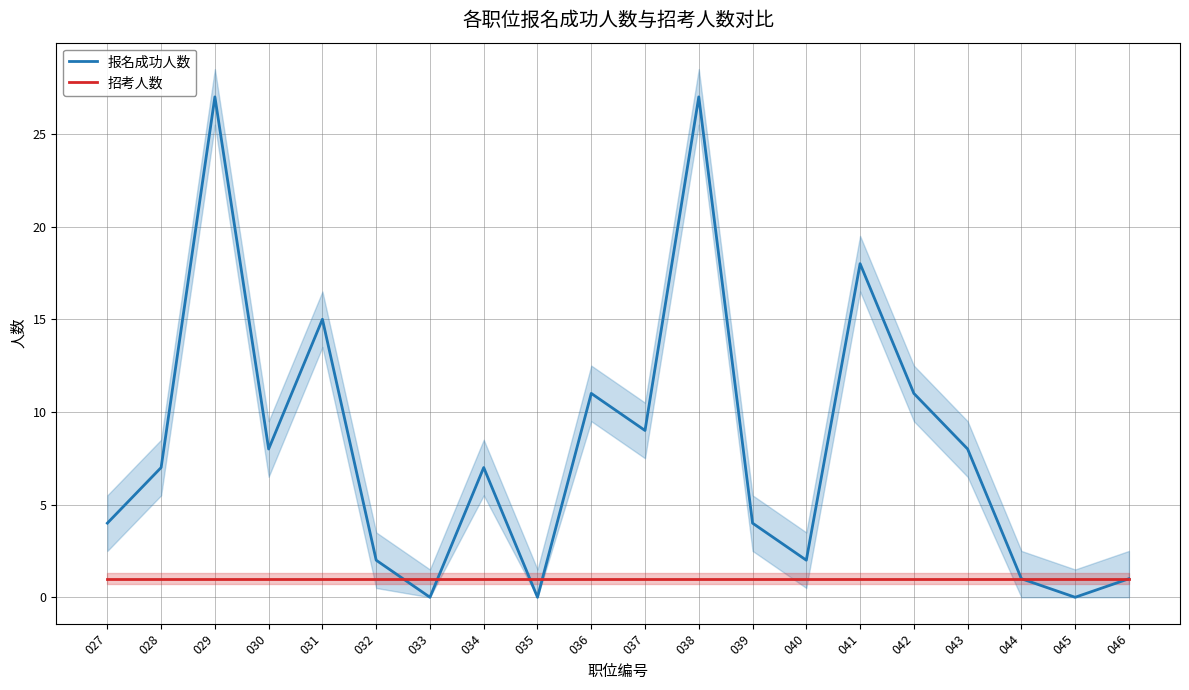

How many times do 报名成功人数 and 招考人数 cross each other?

4